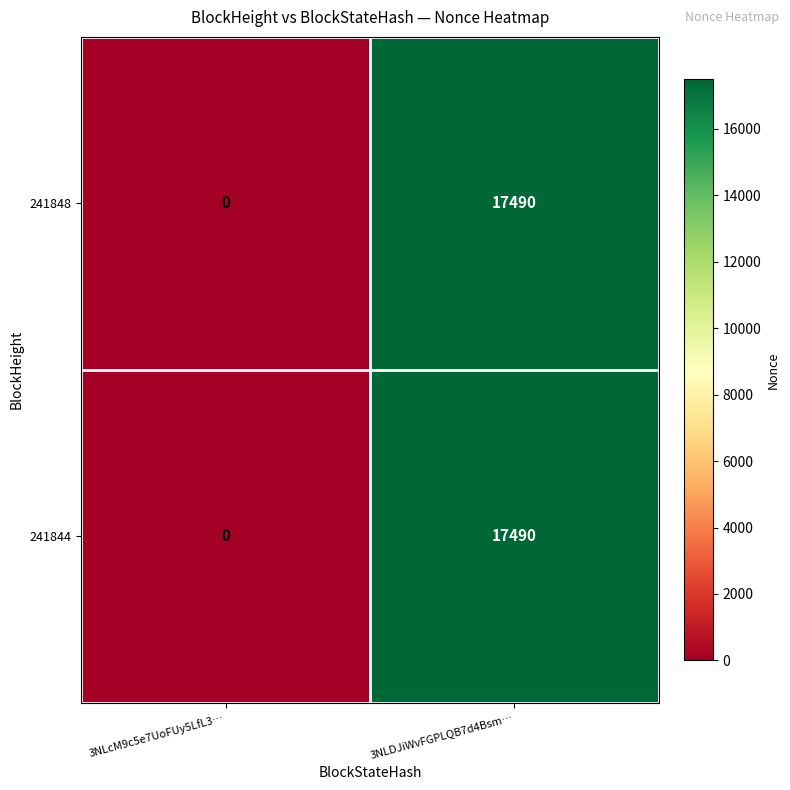

What is the sum of all 241844 values?

17490